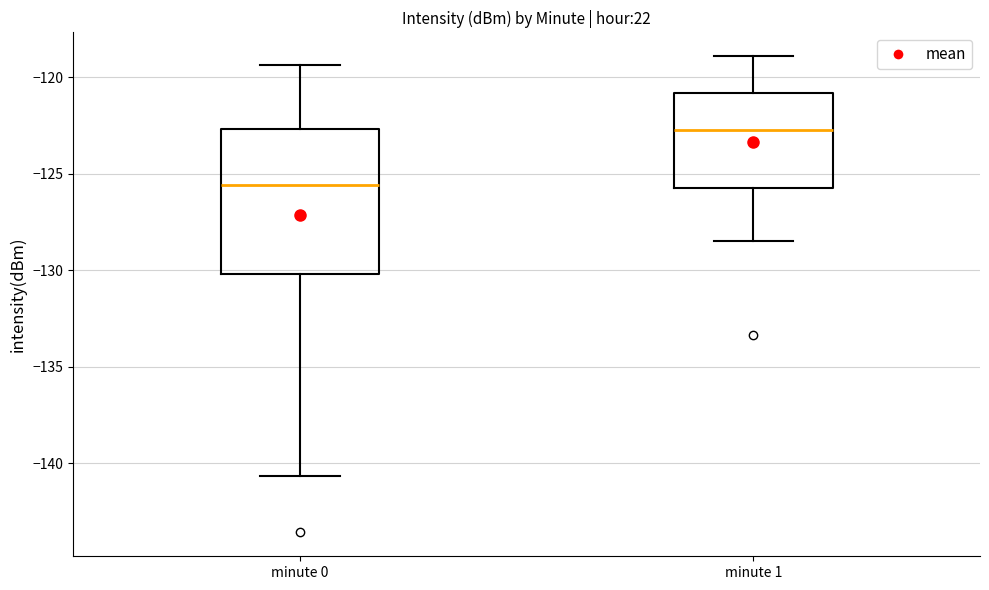

Comparing the boxes themselves (not the whiskers), which one is the tallest?

minute 0